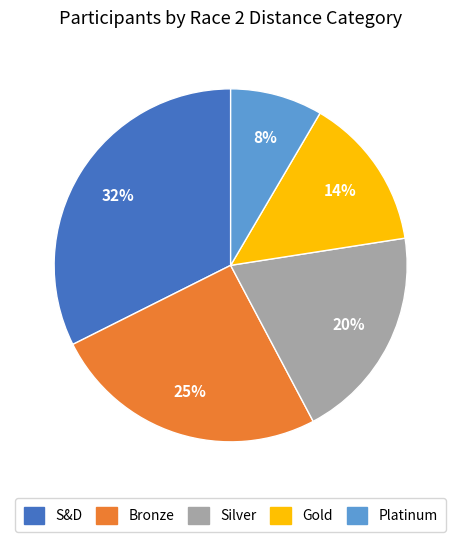

Is S&D the majority of the pie?

No